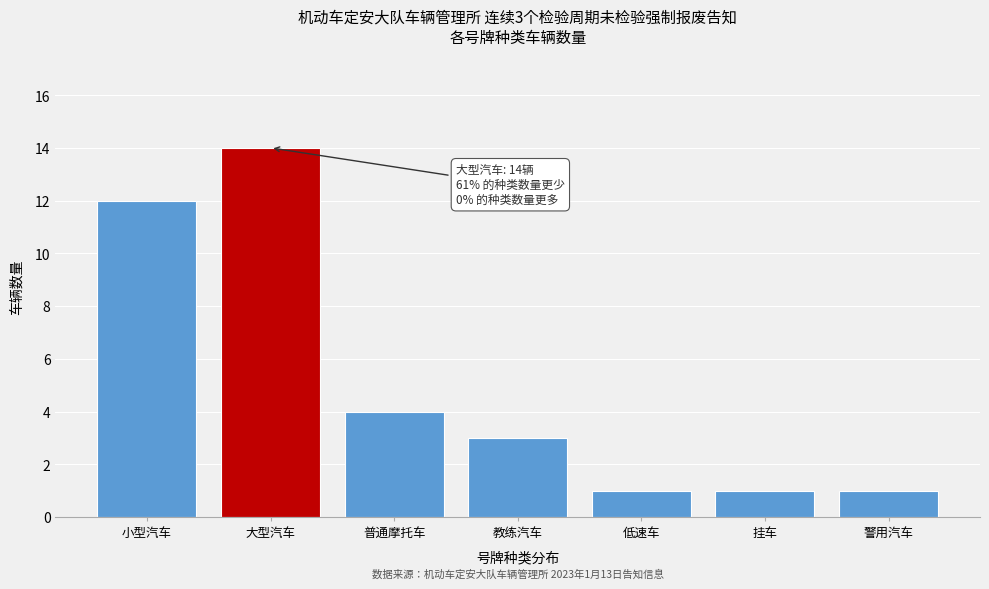

Reading left to right, extract all data points from this chart.

12	14	4	3	1	1	1